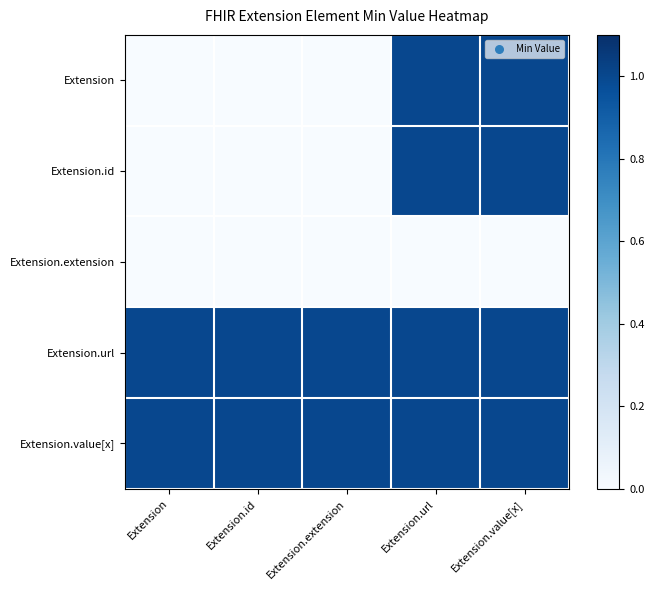

Which series changed the most between Extension.extension and Extension.value[x]?

Extension